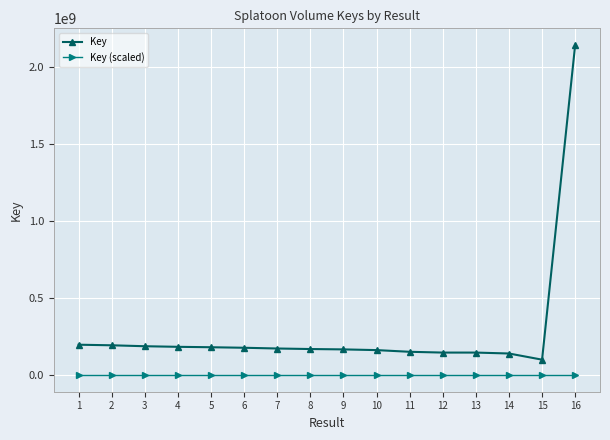

True or false: Key and Key (scaled) cross at least once.

False